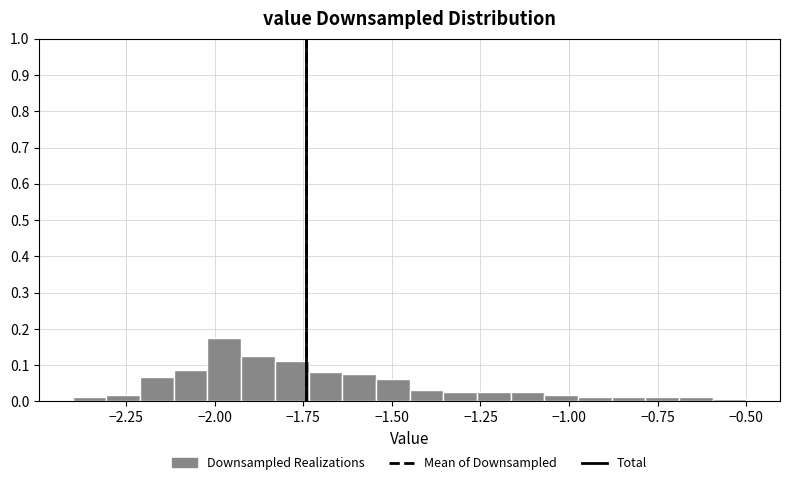

Read against the x-axis, roughly where is the centre of the tallest bar?

-1.95